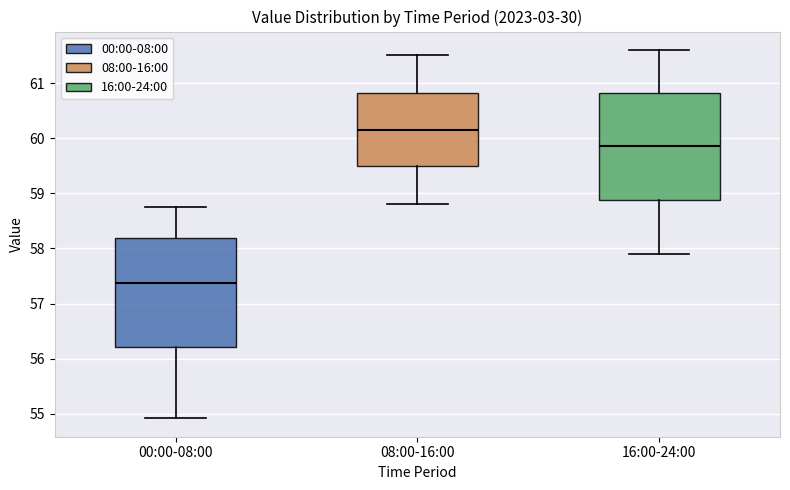

Reading left to right, read every box against the y-axis: the position of its median line, the range the box covers, and the ends of its whiskers. The values are not printed on the chart, so give them approximately, as read against the axis.

00:00-08:00: median 57.4, box 56.2 to 58.2, whiskers 54.9 to 58.8
08:00-16:00: median 60.2, box 59.5 to 60.8, whiskers 58.8 to 61.5
16:00-24:00: median 59.9, box 58.9 to 60.8, whiskers 57.9 to 61.6